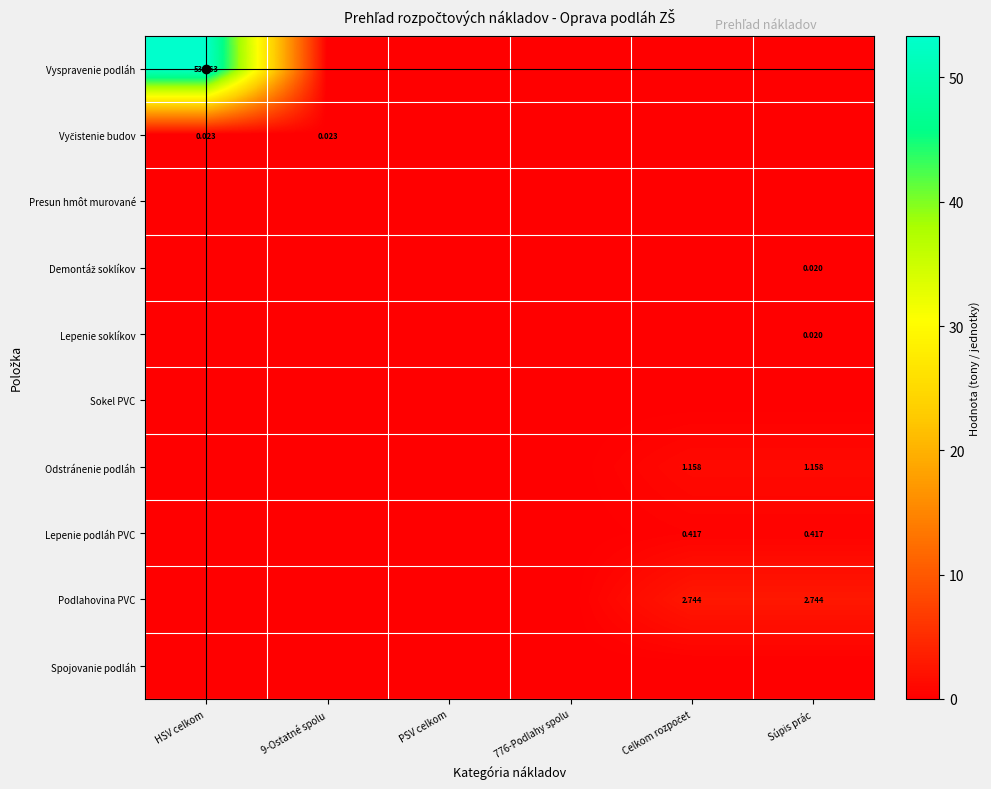

How many data points does each series have?

6